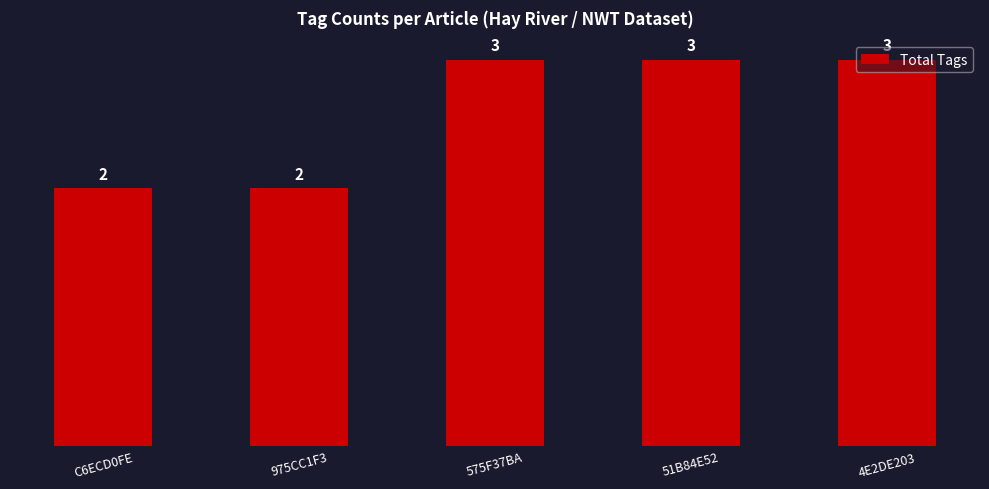

Count the values in the range 2 to 3.

5